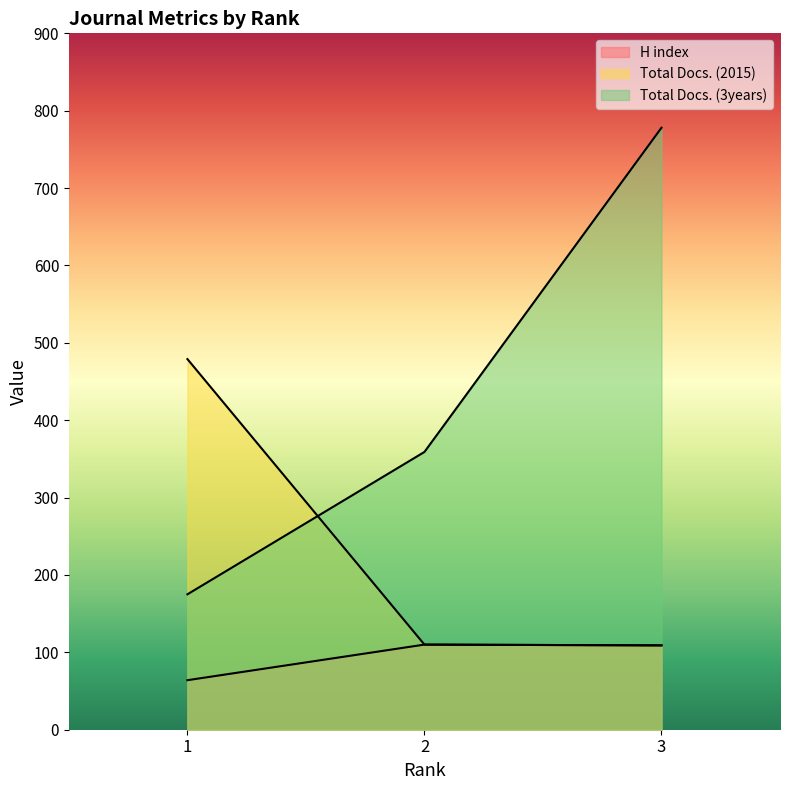

What is the difference between the maximum and minimum values in the Total Docs. (2015) series?

370